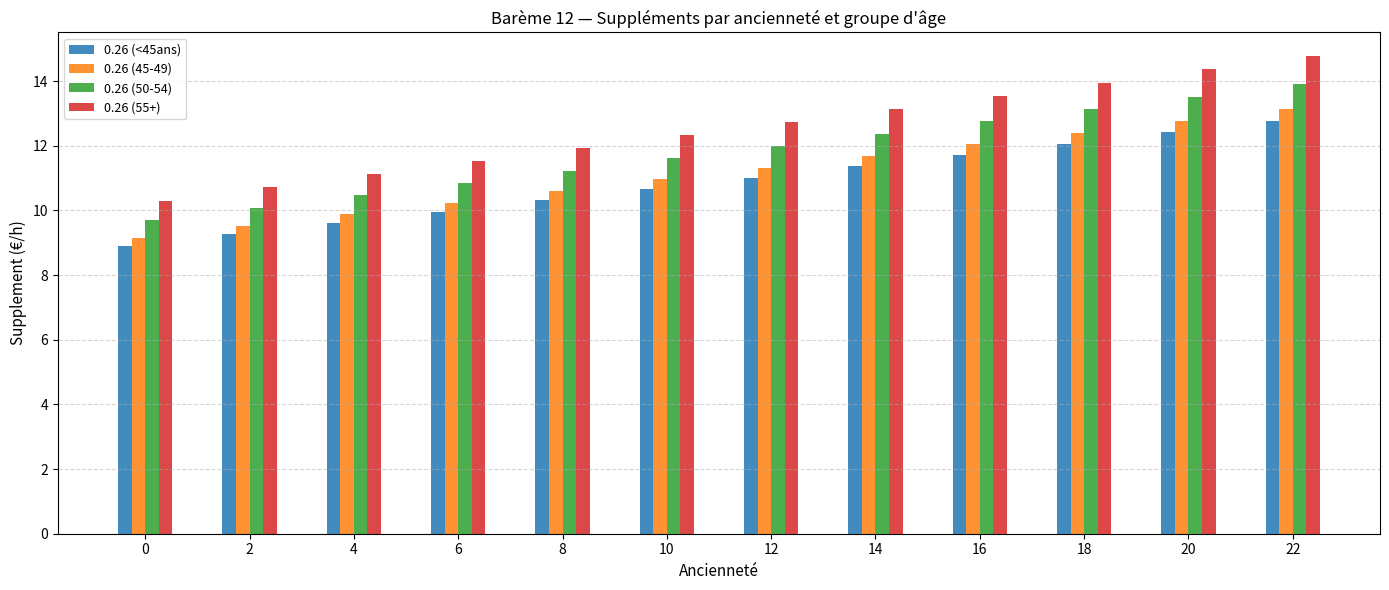

How many distinct data groups are displayed?

4